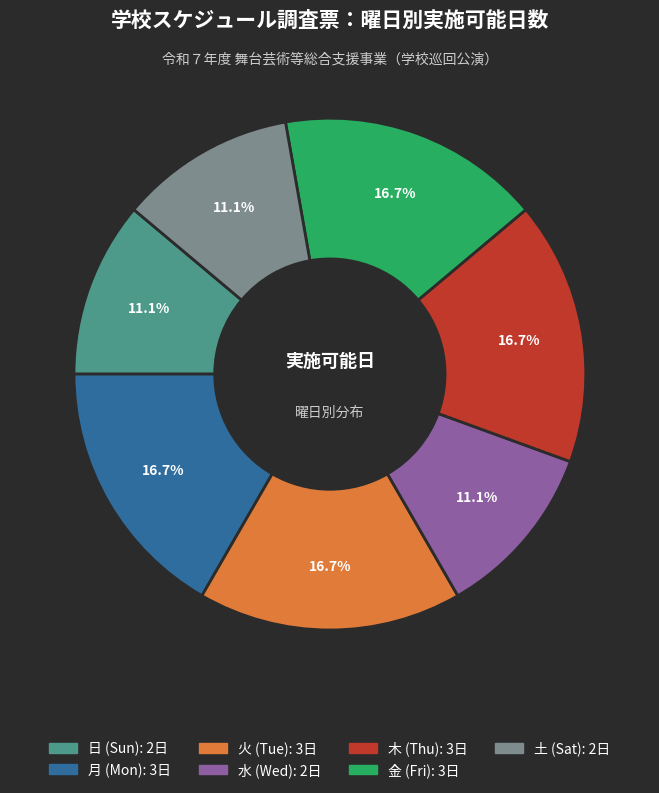

Does any single category account for the majority?

No